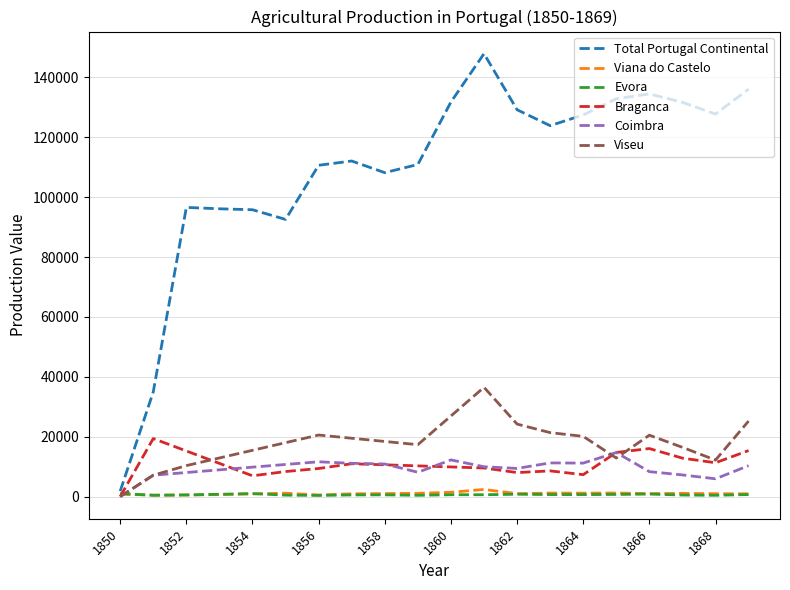

What is the maximum value shown in the chart?

147932